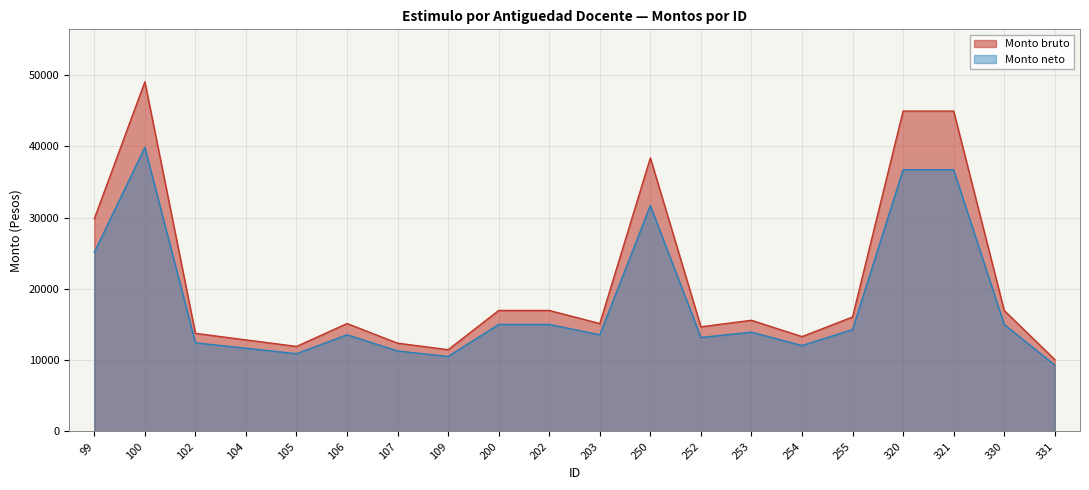

Rank the categories by Monto bruto value from lowest to highest.

331, 109, 105, 107, 104, 254, 102, 252, 106, 203, 253, 255, 200, 202, 330, 99, 250, 320, 321, 100